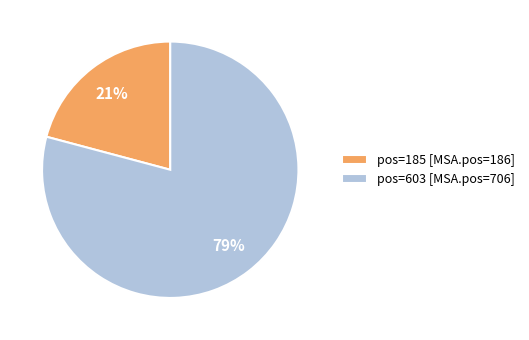

What is the largest slice in the pie chart?

pos=603 [MSA.pos=706]